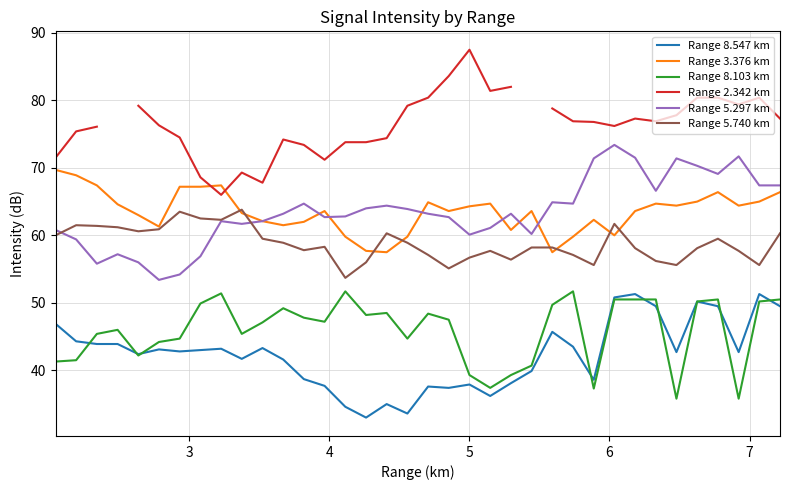

What is the maximum value shown in the chart?

87.5